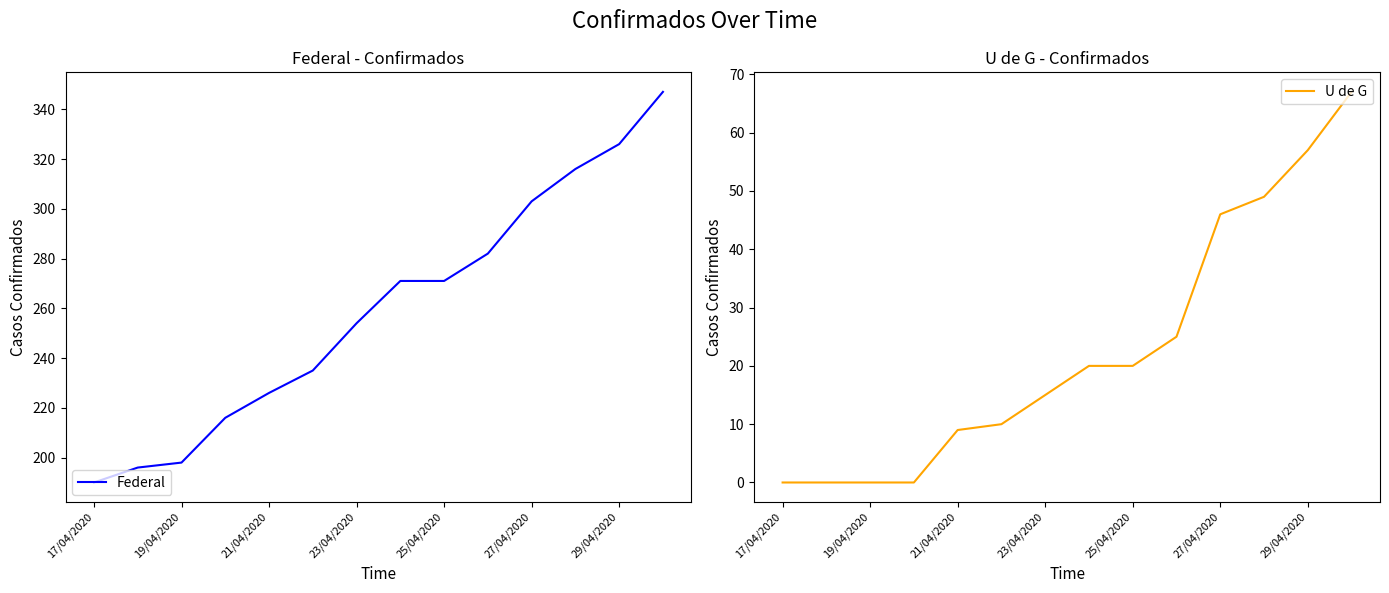

Count the number of data series in this chart.

2